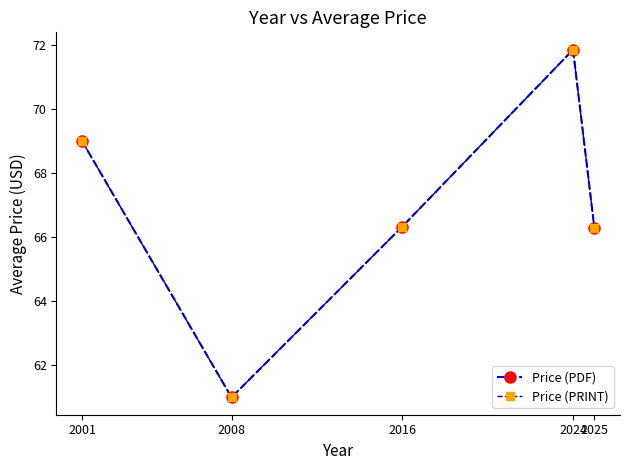

Rank the categories by Price (PRINT) value from highest to lowest.

2024, 2001, 2016, 2025, 2008